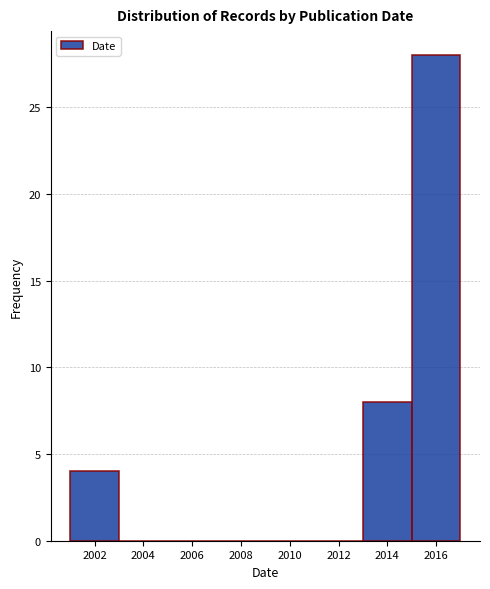

How tall is the bar that spans 2015 to 2017 on the x-axis? The values are not printed on the chart, so give them approximately, as read against the axis.

28